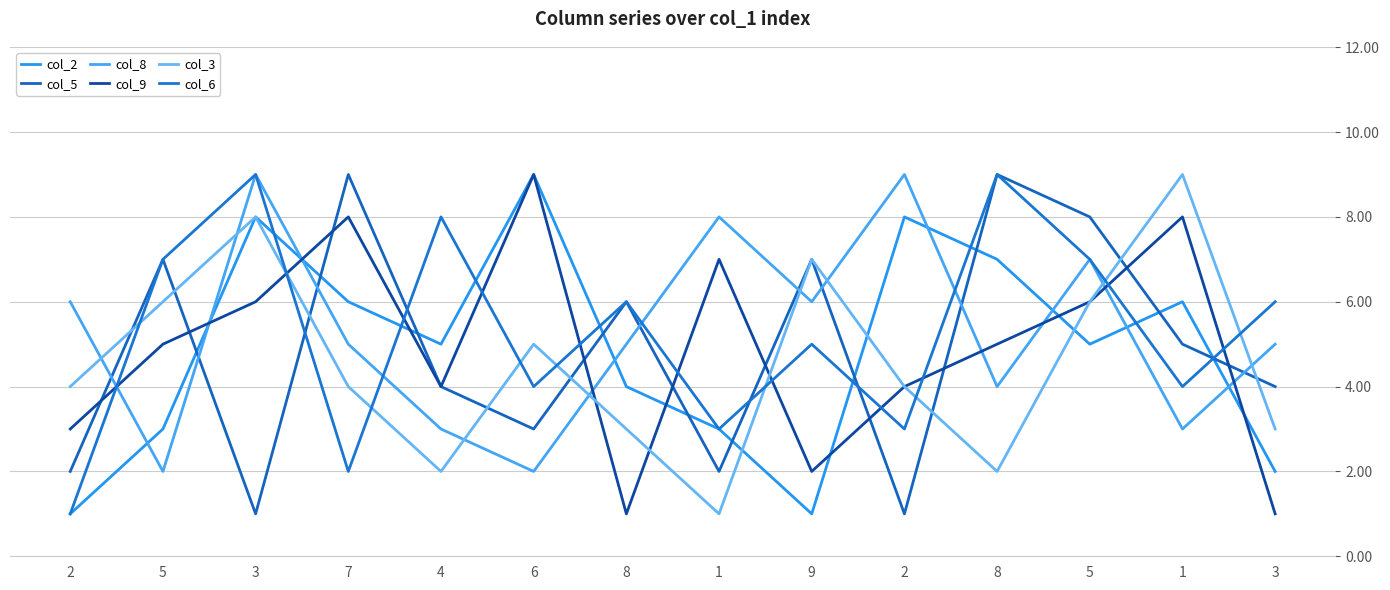

Is this an area chart (filled region under the line)?

No